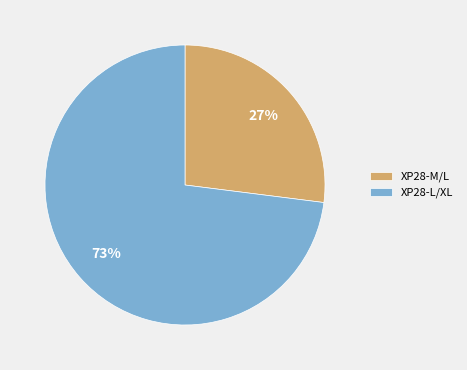

Which slice is the largest?

XP28-L/XL